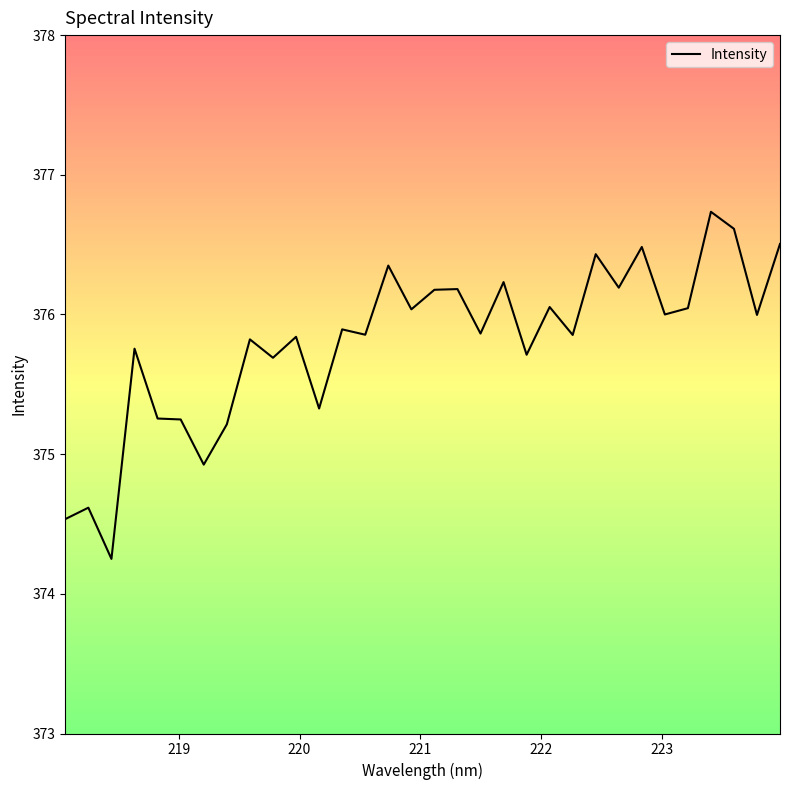

How many values are below 375?

4